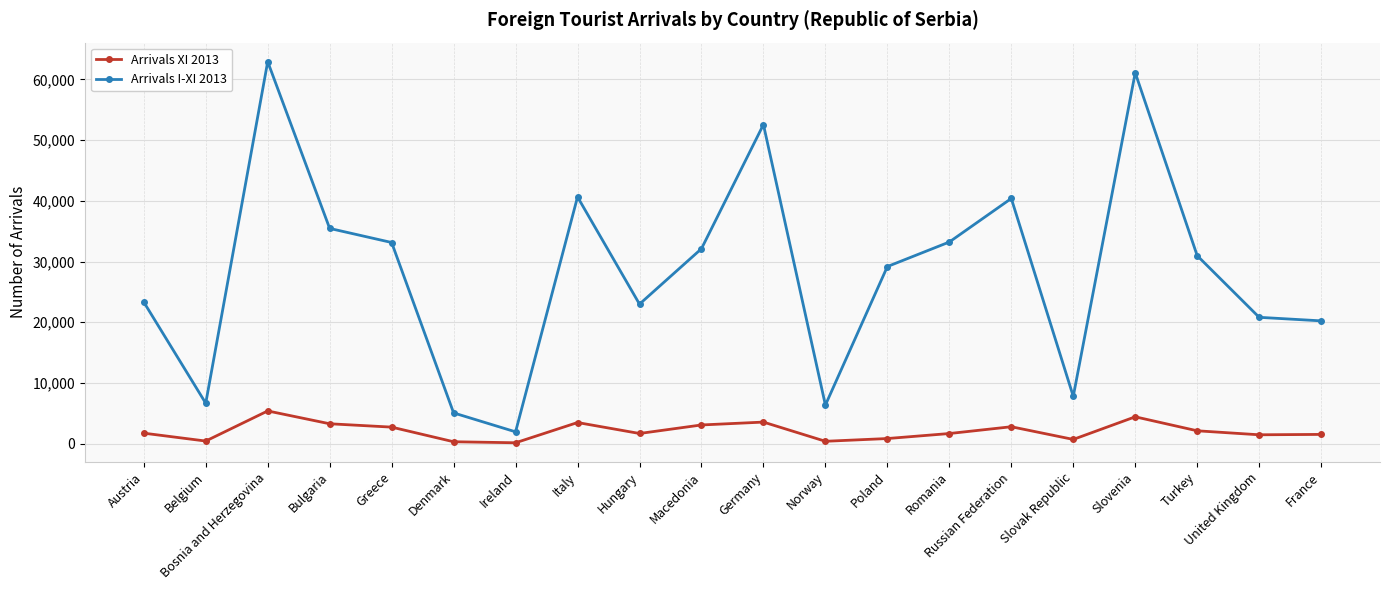

Rank the series by their maximum value, from lowest to highest.

Arrivals XI 2013, Arrivals I-XI 2013